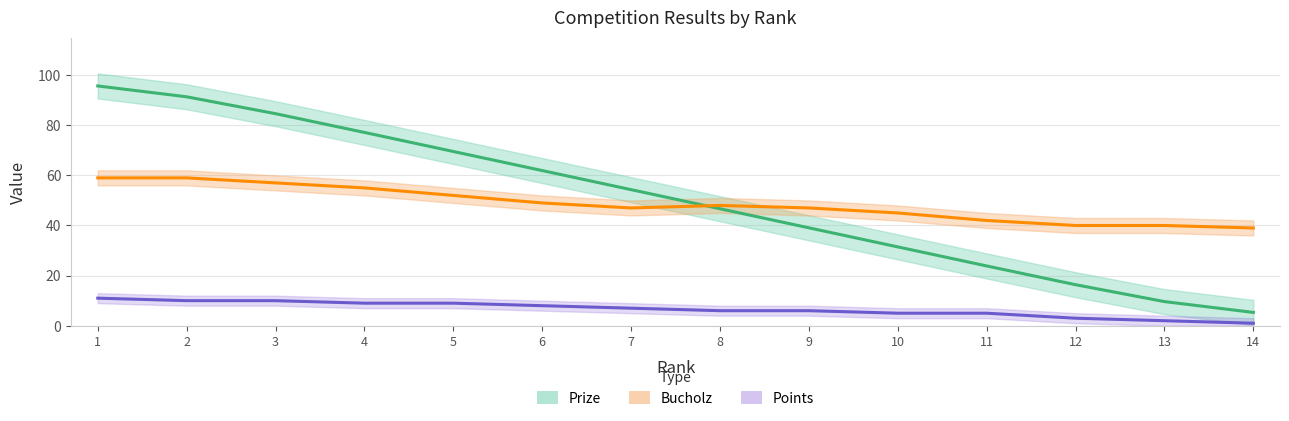

Is the value of Points at 4 greater than the value of Bucholz at 14?

No